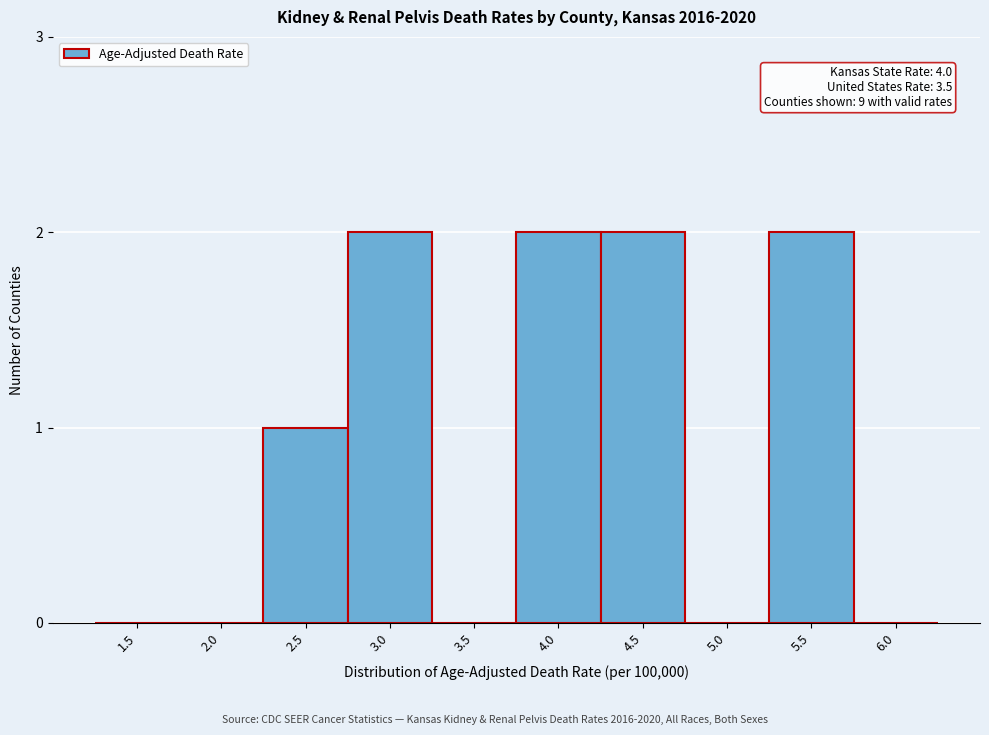

Reading left to right, transcribe all the data shown in this chart.

1.5=0	2.0=0	2.5=1	3.0=2	3.5=0	4.0=2	4.5=2	5.0=0	5.5=2	6.0=0